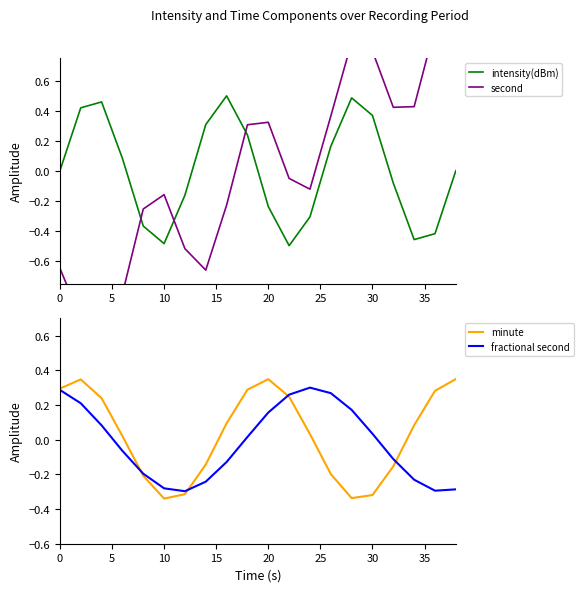

List the series in order of their peak value, highest first.

second, intensity(dBm), minute, fractional second